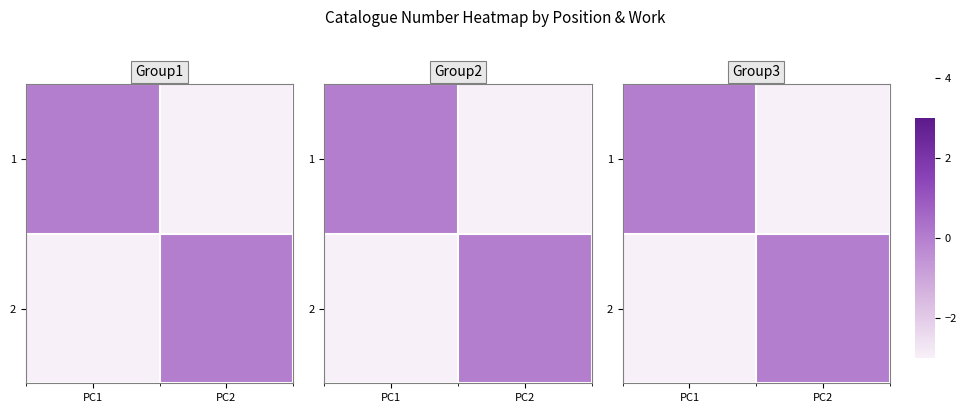

What is the total value across all series at PC2?

-3